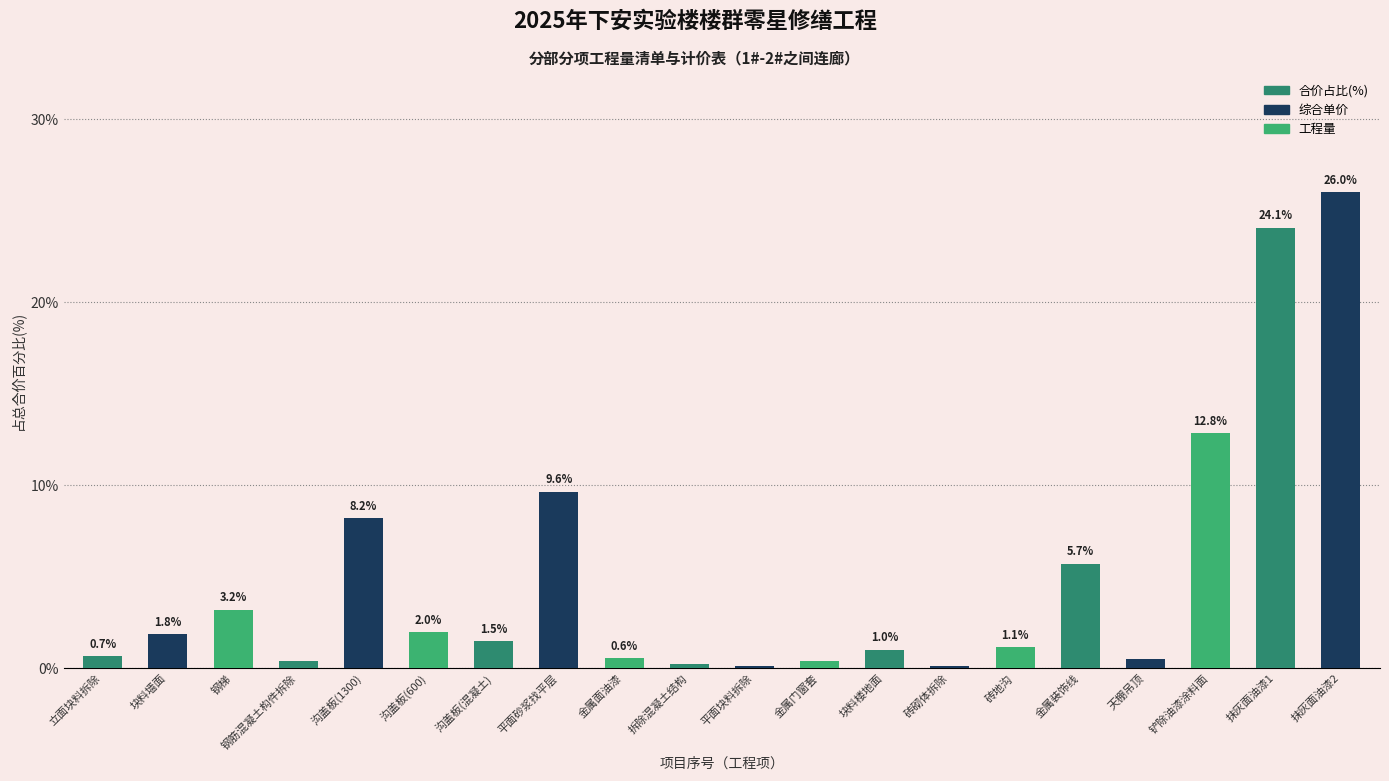

True or false: the data shows 0.6 at 金属面油漆.

True